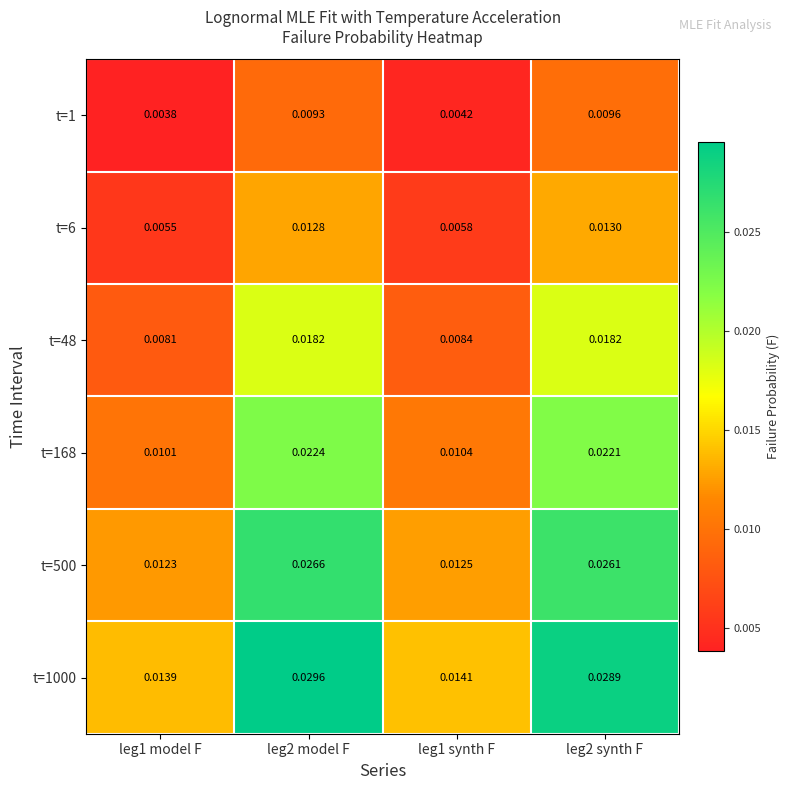

Is the value of t=1 at leg1 model F greater than the value of t=6 at leg2 model F?

No